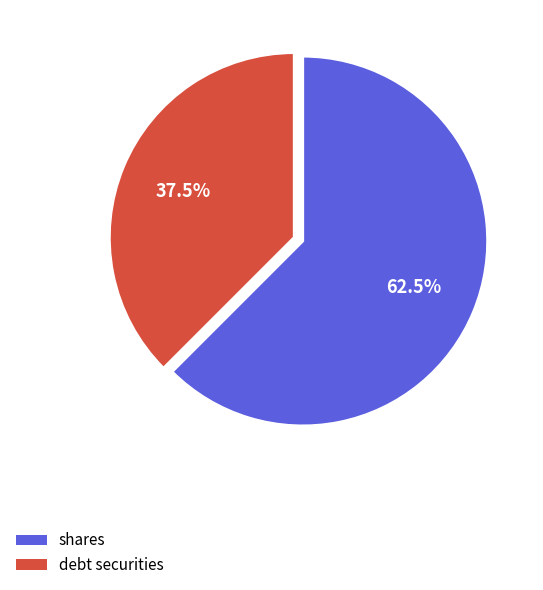

Which slice is the smallest?

debt securities